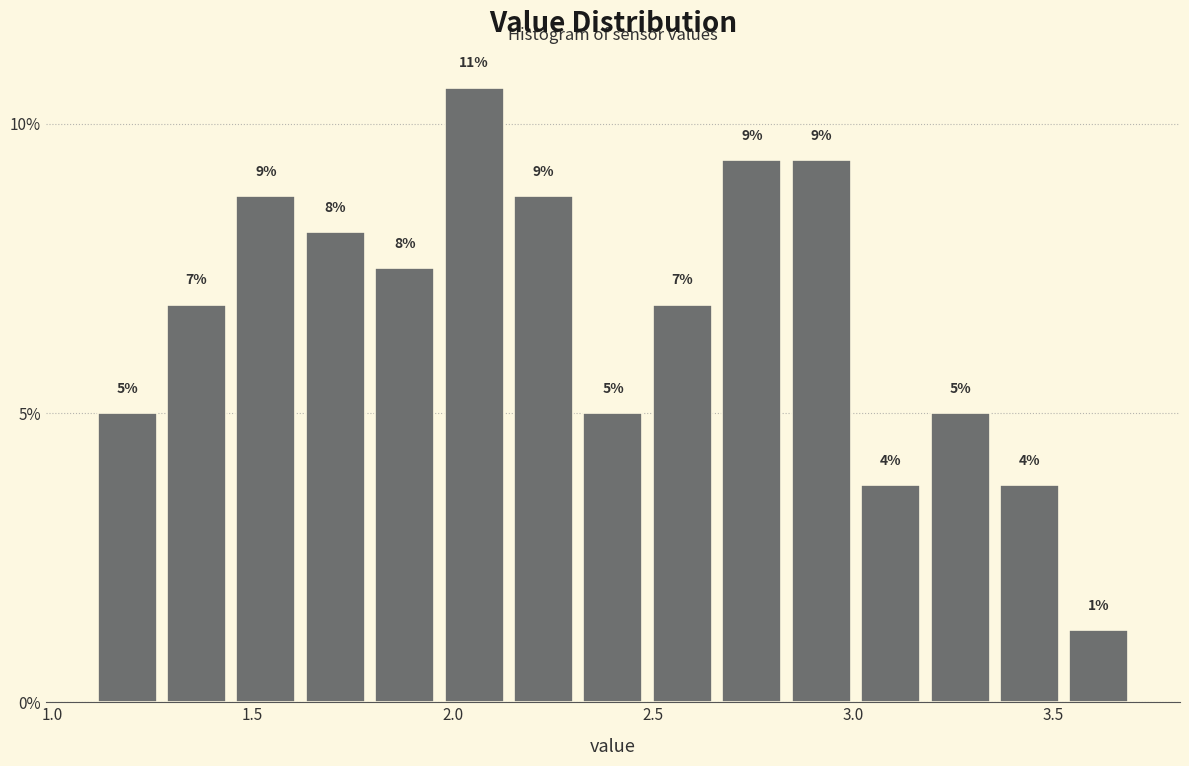

Read against the x-axis, roughly where is the centre of the tallest bar?

2.05